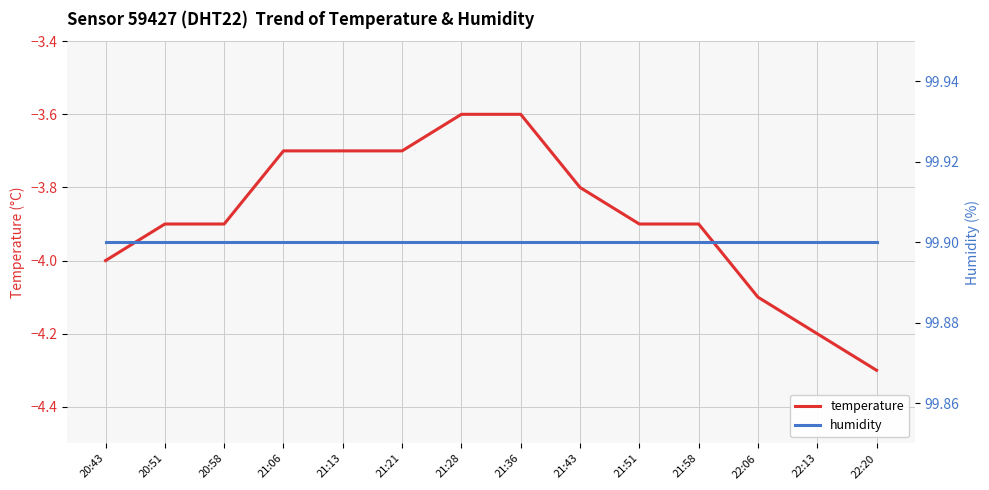

What position from the left is 21:28?

7